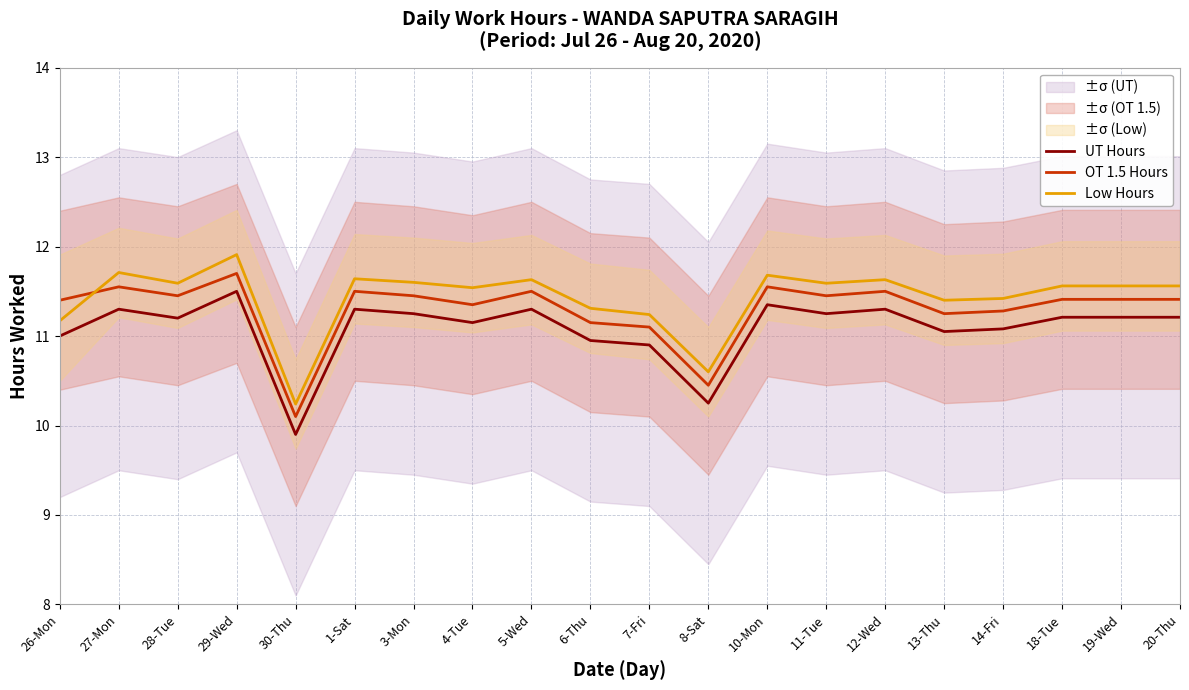

Reading left to right, transcribe all the data shown in this chart.

UT Hours: 11.0	11.3	11.2	11.5	9.9	11.3	11.2	11.2	11.3	10.9	10.9	10.2	11.3	11.2	11.3	11.1	11.1	11.2	11.2	11.2
OT 1.5 Hours: 11.4	11.6	11.4	11.7	10.1	11.5	11.4	11.3	11.5	11.2	11.1	10.4	11.6	11.4	11.5	11.2	11.3	11.4	11.4	11.4
Low Hours: 11.2	11.7	11.6	11.9	10.2	11.6	11.6	11.5	11.6	11.3	11.2	10.6	11.7	11.6	11.6	11.4	11.4	11.6	11.6	11.6